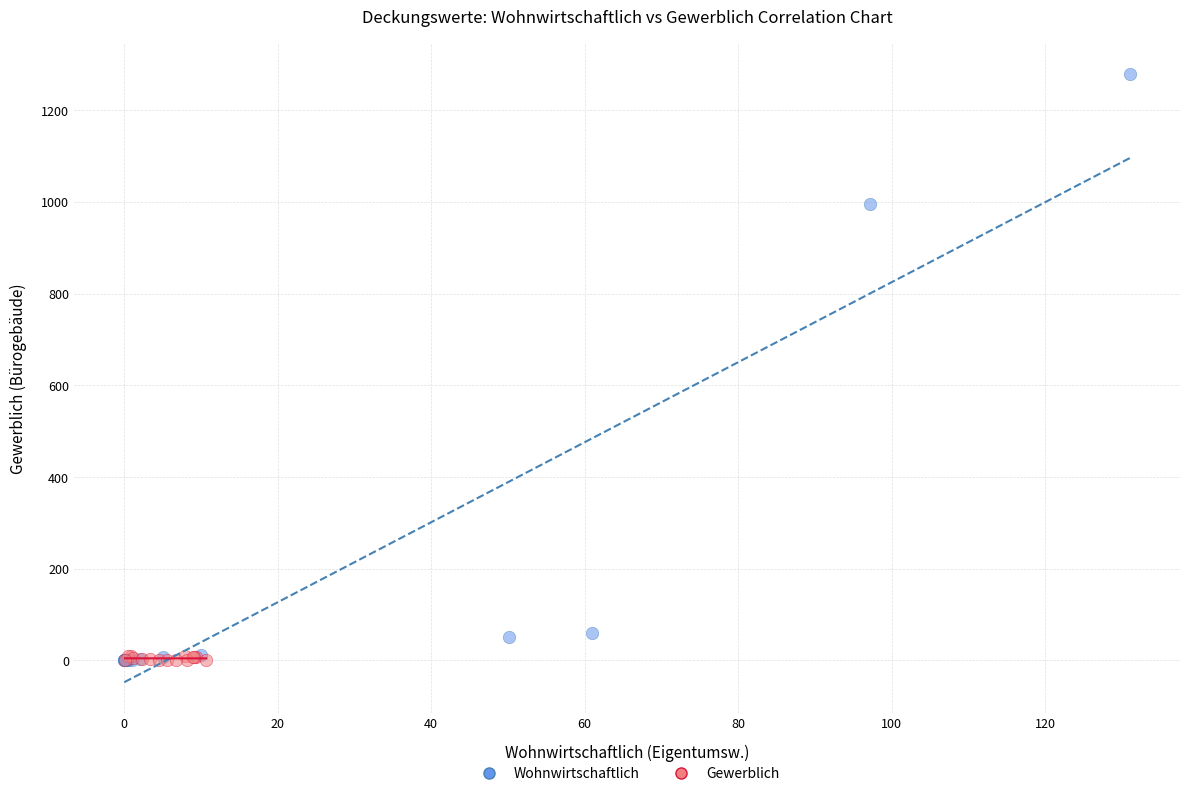

Which series has the largest Y range (max minus min)?

Wohnwirtschaftlich